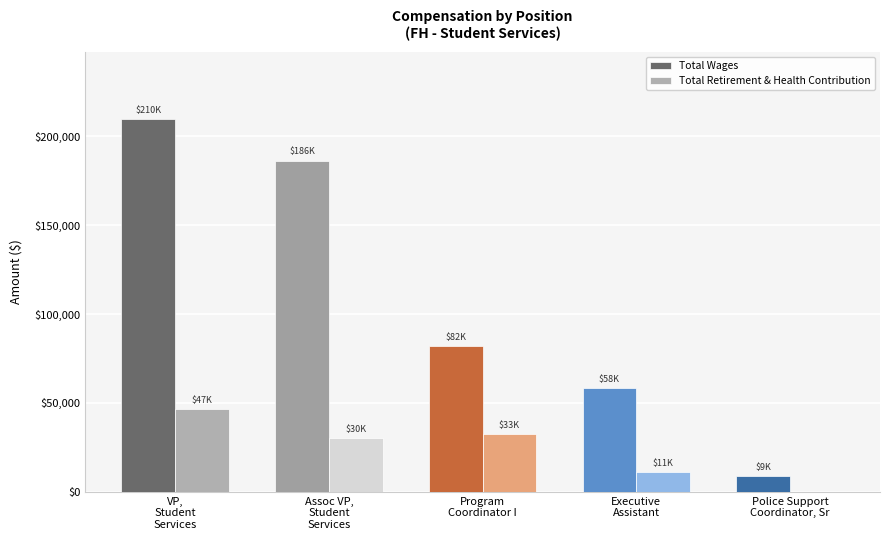

At which label does Total Wages first exceed 82027?

VP,
Student
Services